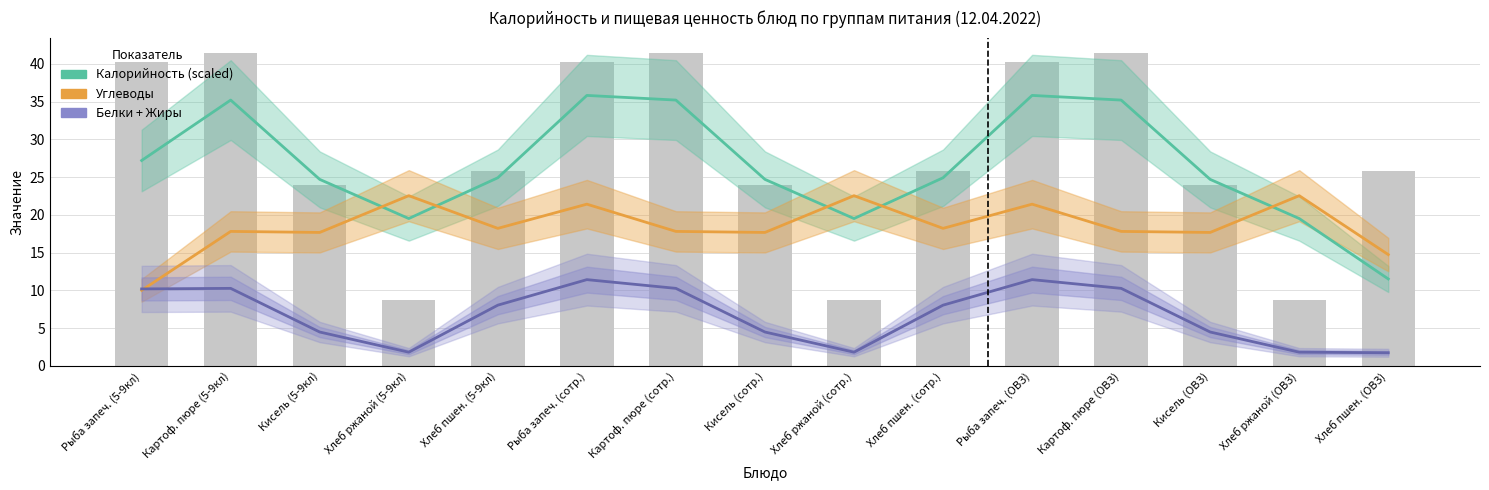

What are all the series names shown in the legend?

Калорийность (scaled), Углеводы, Белки + Жиры